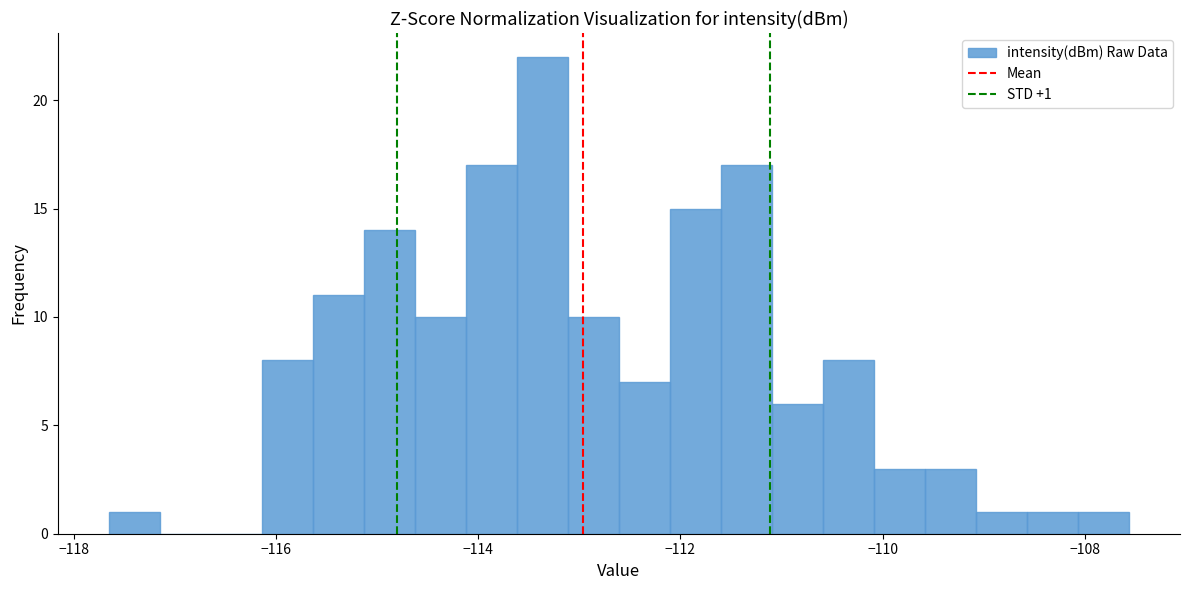

Read against the x-axis, roughly where is the centre of the tallest bar?

-113.4